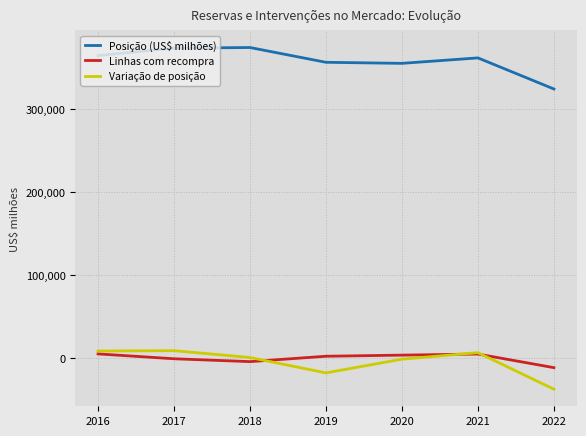

How many lines are shown in the chart?

3